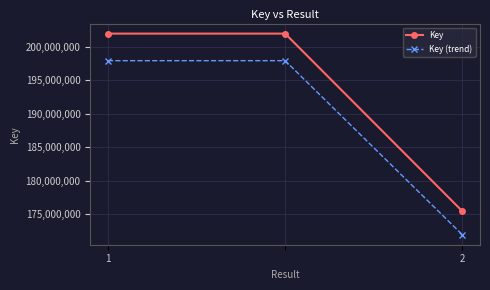

What is the sum of all Key values?

579383667.0